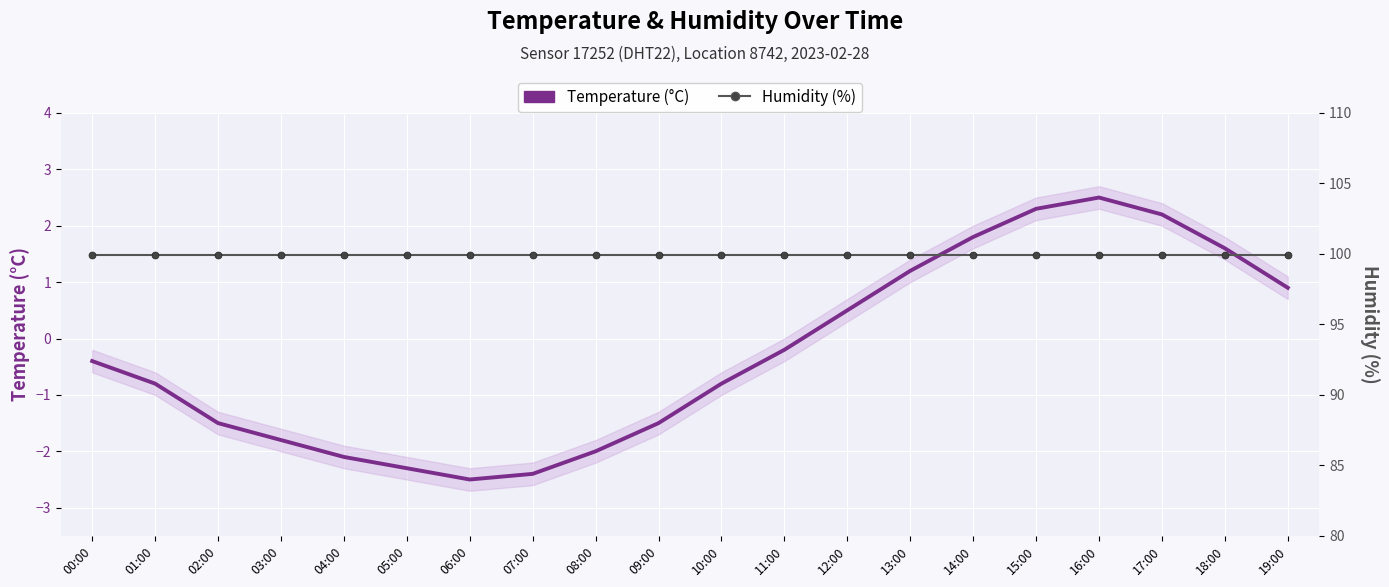

List the labels in order of Humidity (%) value, smallest first.

00:00, 01:00, 02:00, 03:00, 04:00, 05:00, 06:00, 07:00, 08:00, 09:00, 10:00, 11:00, 12:00, 13:00, 14:00, 15:00, 16:00, 17:00, 18:00, 19:00